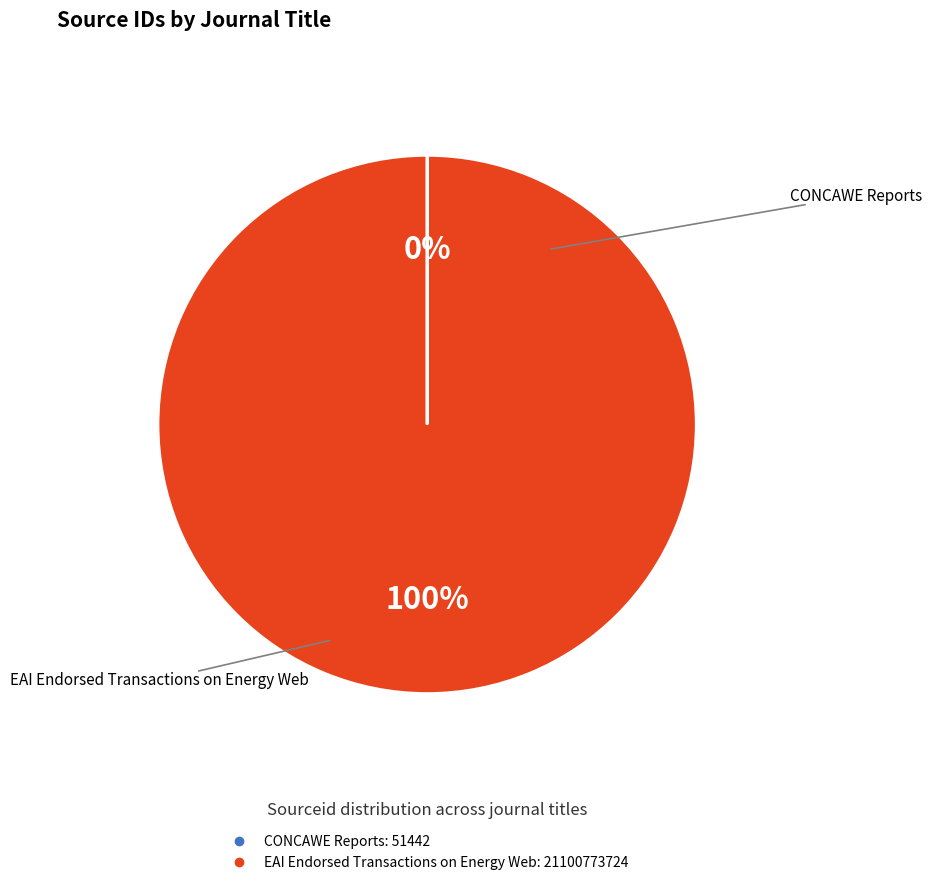

To the nearest percent, what is the average slice percentage?

50%